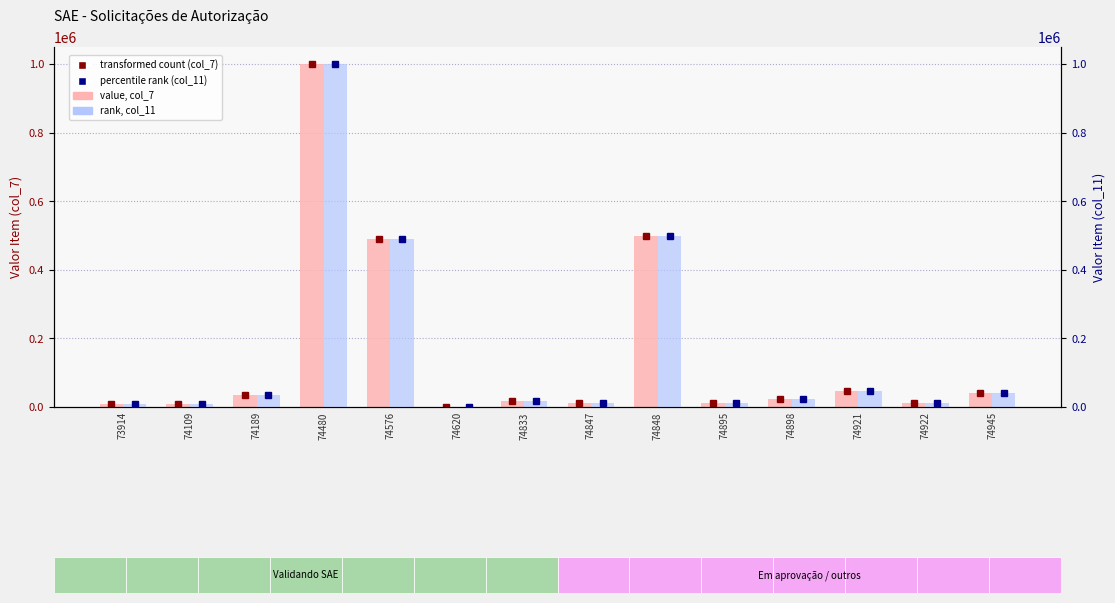

At which category does the chart reach its minimum across all series?

74620